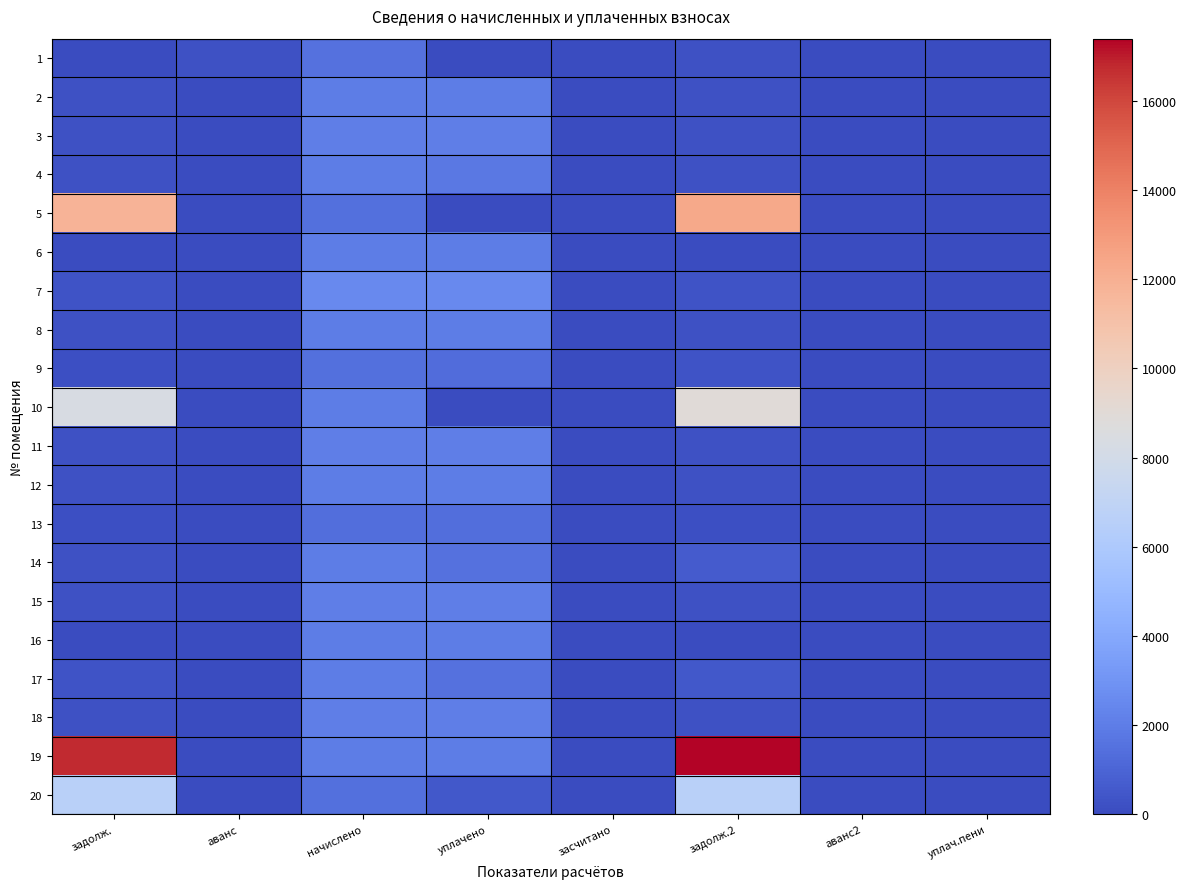

The 18 series shows 2087.4 at уплачено. True or false?

True